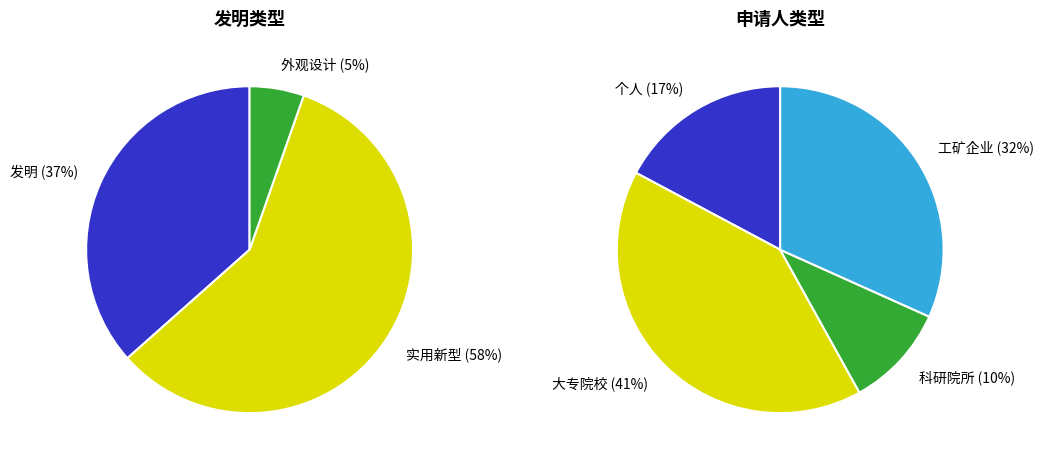

How much of the chart is everything except 实用新型?

41.9%